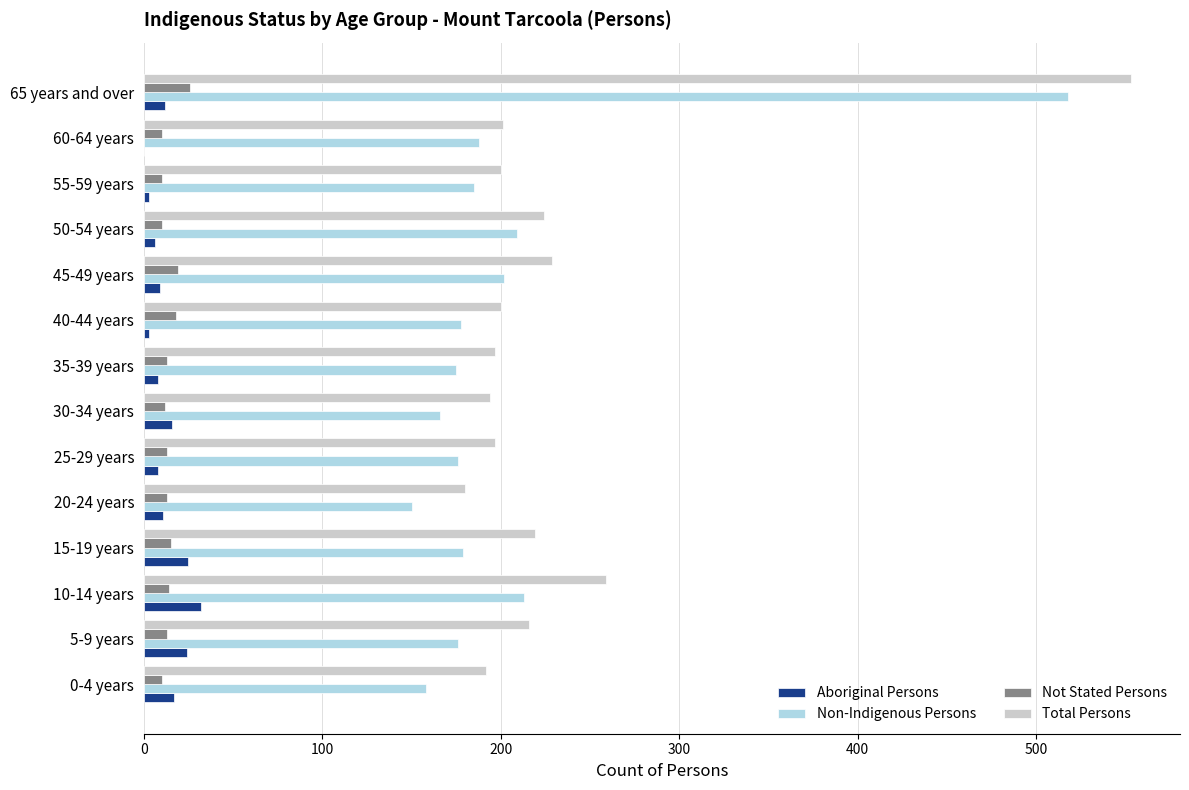

What is the sum of all Non-Indigenous Persons values?

2873